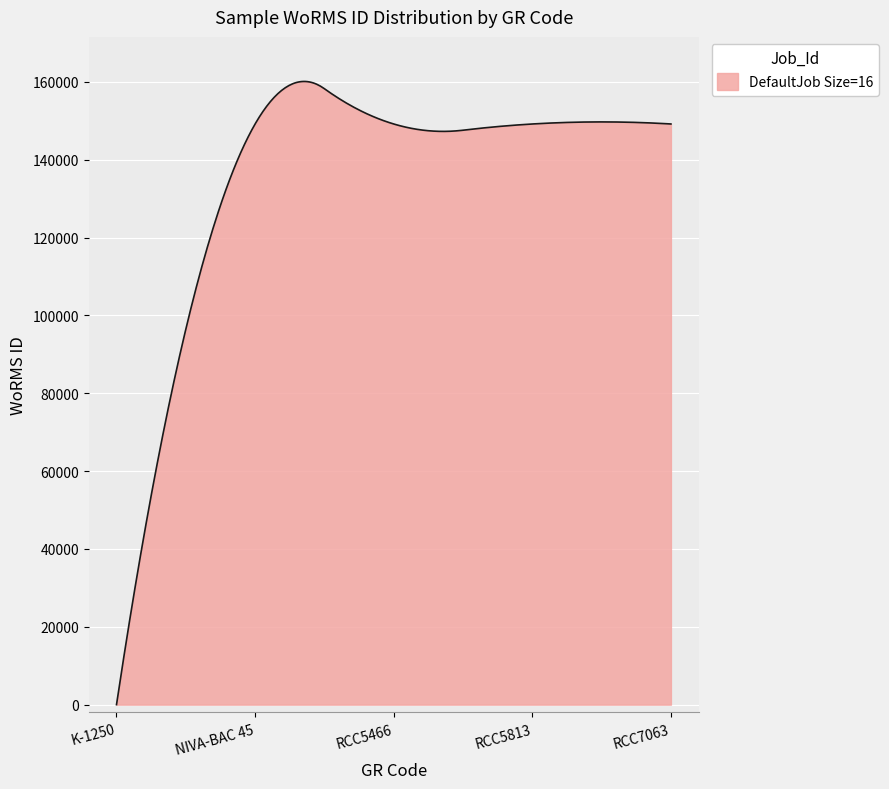

What is the difference between the maximum and minimum values?

160129.5